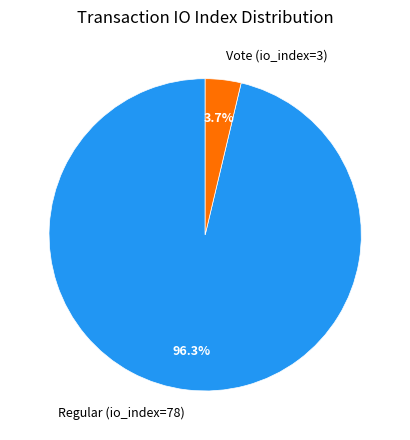

To the nearest percent, what is the difference between the largest and smallest slice percentages?

93%